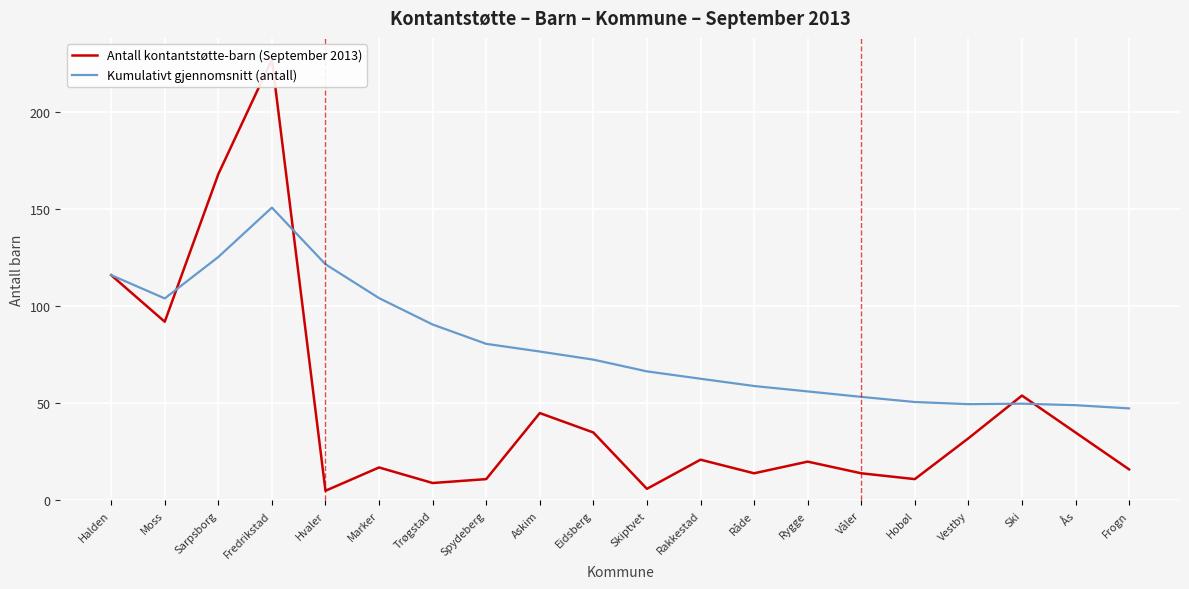

Reading left to right, what are all the values shown in this chart?

Antall kontantstøtte-barn (September 2013): 116.0	92.0	168.0	227.0	5.0	17.0	9.0	11.0	45.0	35.0	6.0	21.0	14.0	20.0	14.0	11.0	32.0	54.0	35.0	16.0
Kumulativt gjennomsnitt (antall): 116.0	104.0	125.3	150.8	121.6	104.2	90.6	80.6	76.7	72.5	66.5	62.7	58.9	56.1	53.3	50.7	49.6	49.8	49.1	47.4